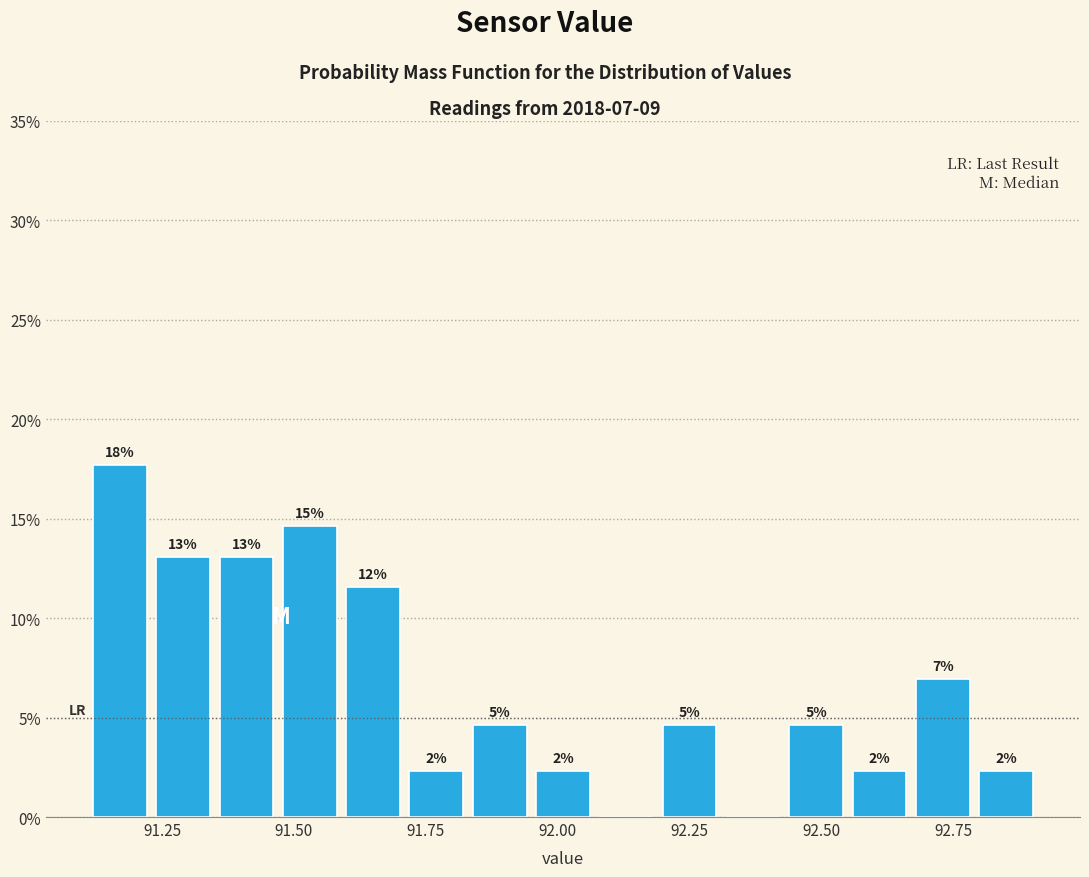

Around what value on the x-axis is the tallest bar? Give the approximate position of its centre, as read against the axis.

91.15